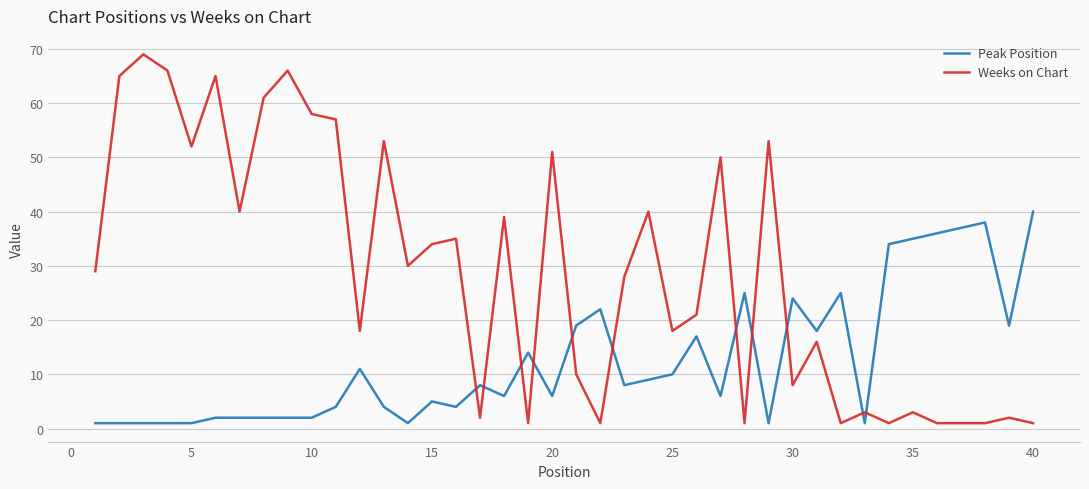

Which series has the largest total across all categories?

Weeks on Chart